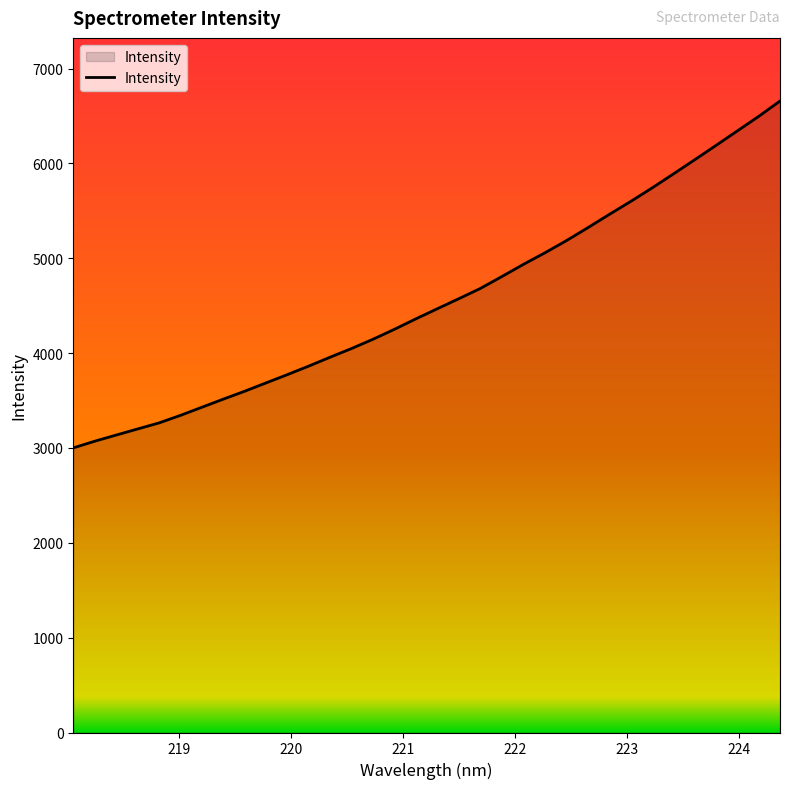

What is the minimum value shown in the chart?

3000.6